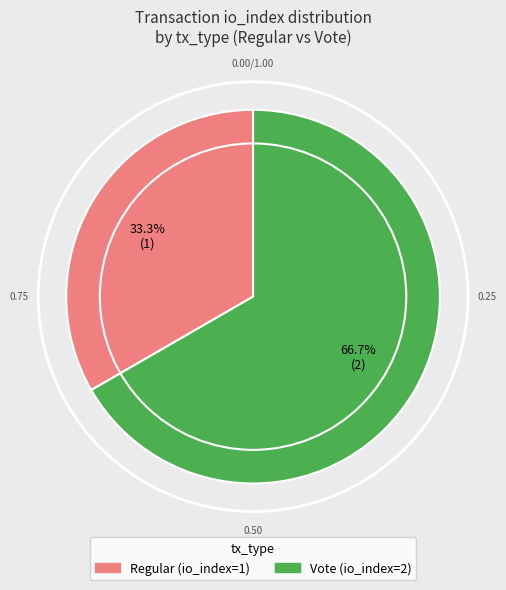

To the nearest percent, what is the difference between the largest and smallest slice percentages?

33%